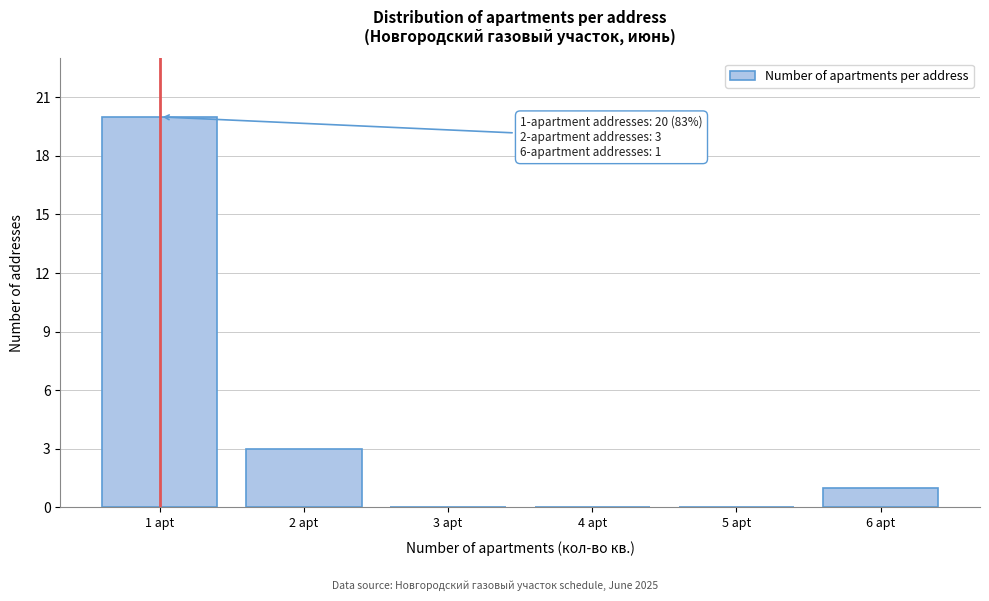

Reading left to right, list all the values displayed in this chart.

1 apt=20	2 apt=3	3 apt=0	4 apt=0	5 apt=0	6 apt=1